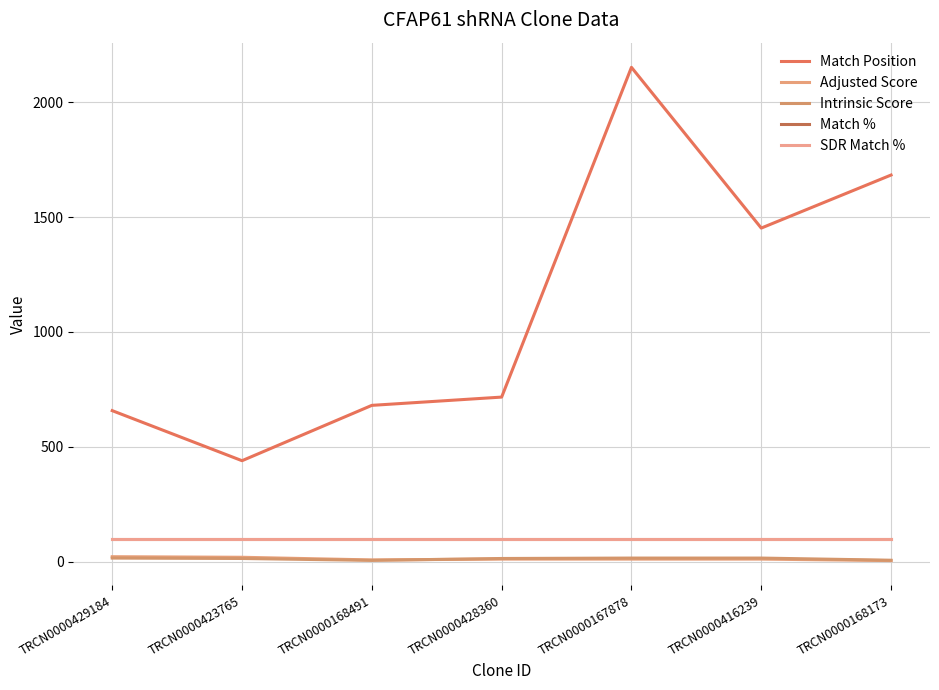

Does the chart display data point markers on the line(s)?

No